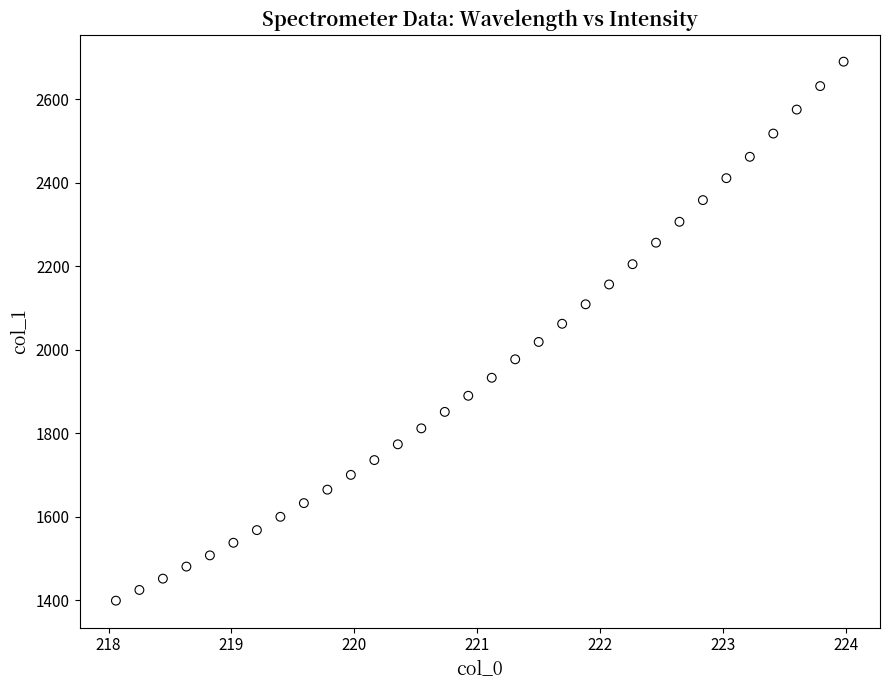

What is the range of Y values (max minus min)?

1291.8